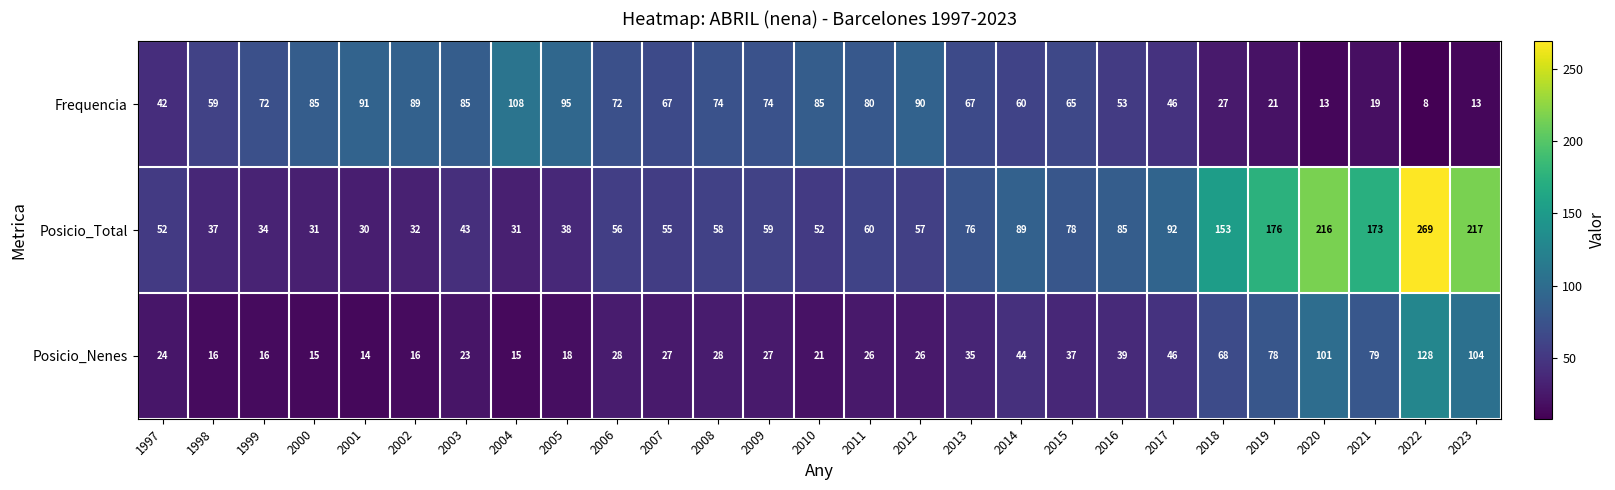

Which series has the largest range (max minus min)?

Posicio_Total